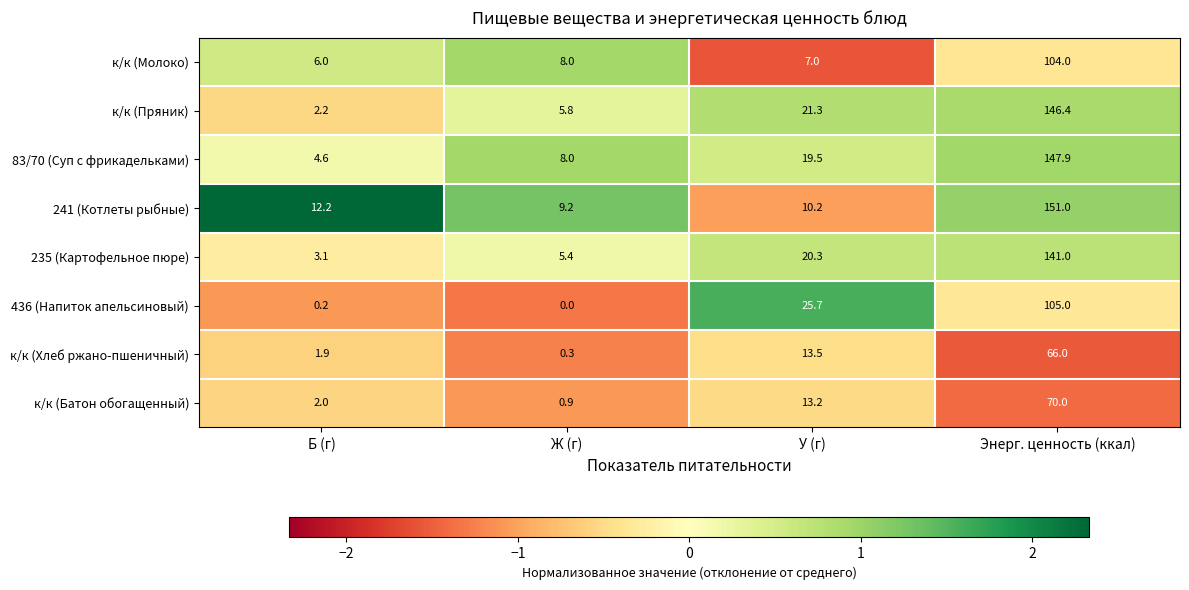

Is the value of 83/70 (Суп с фрикадельками) at У (г) greater than the value of 436 (Напиток апельсиновый) at У (г)?

No